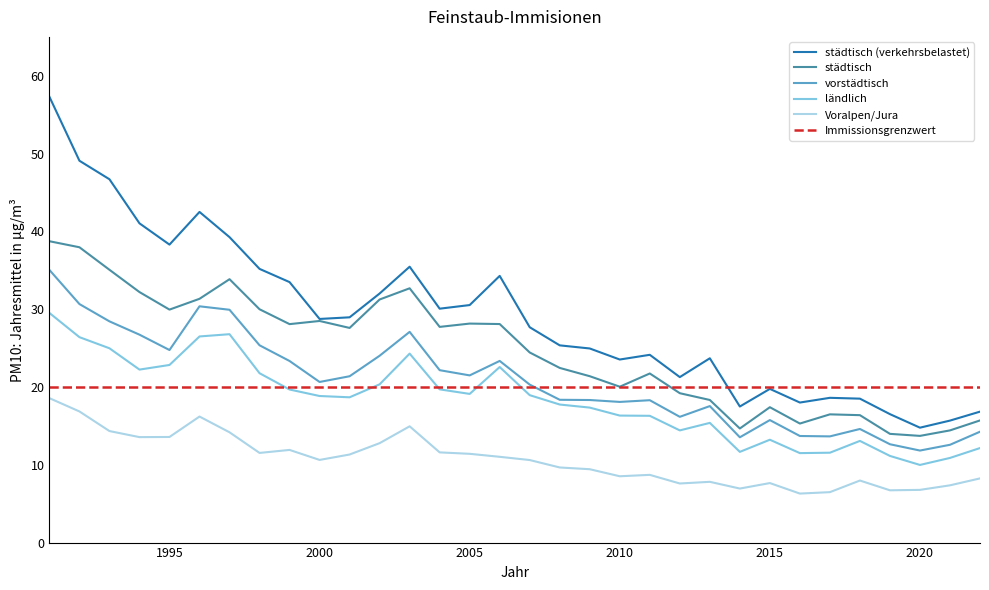

Which series has the largest total across all categories?

städtisch (verkehrsbelastet)